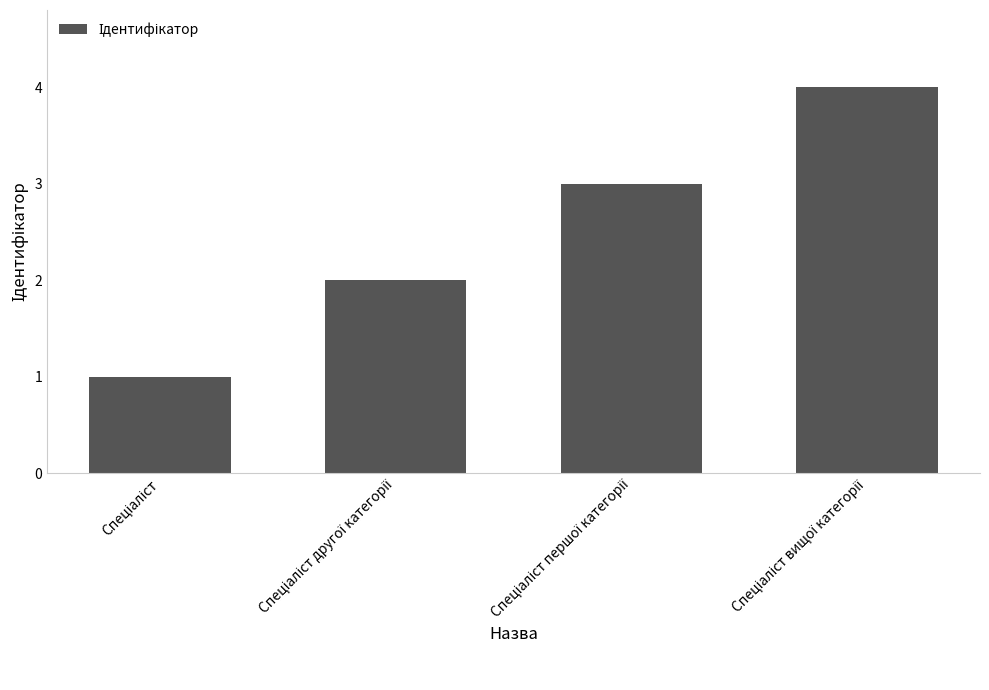

What is the greatest value displayed?

4